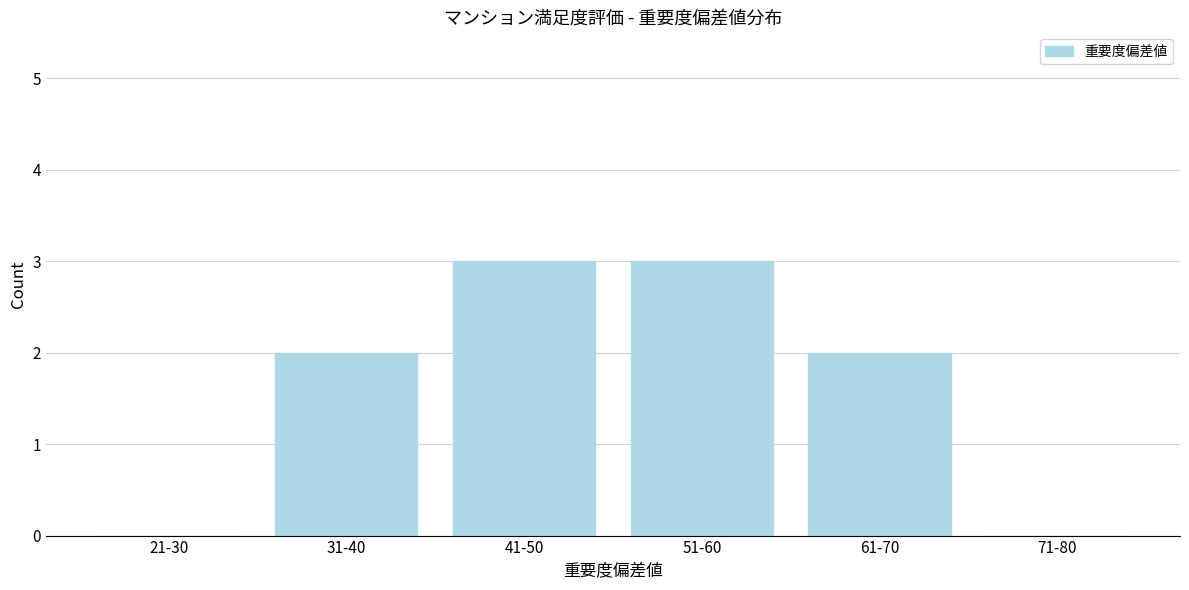

Reading left to right, list all the values displayed in this chart.

21-30=0	31-40=2	41-50=3	51-60=3	61-70=2	71-80=0